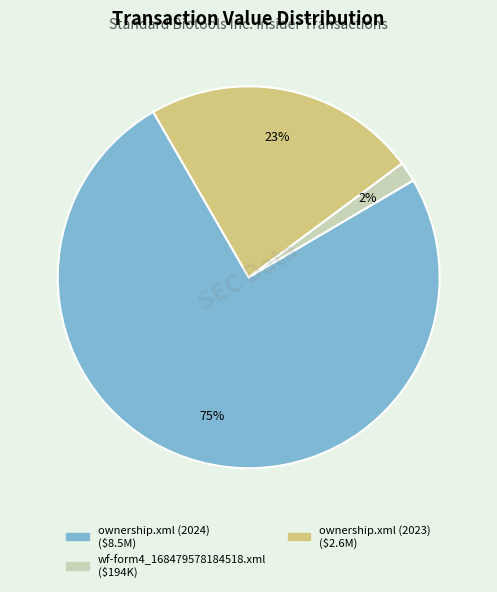

Does ownership.xml (2024) represent more than half of the total?

Yes